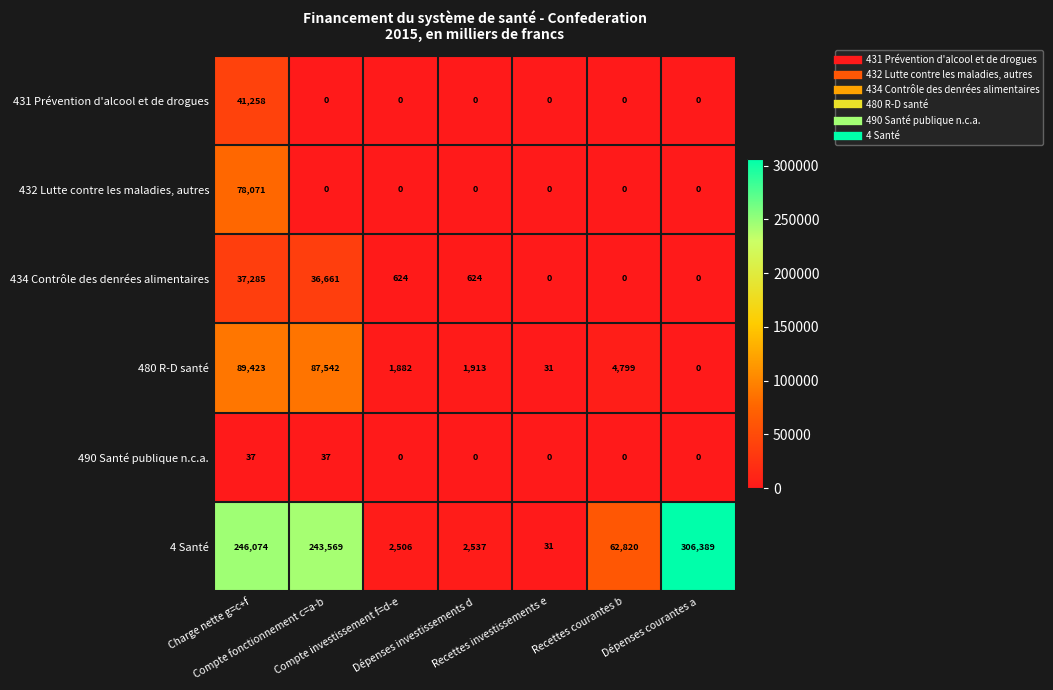

What is the greatest value displayed?

306389